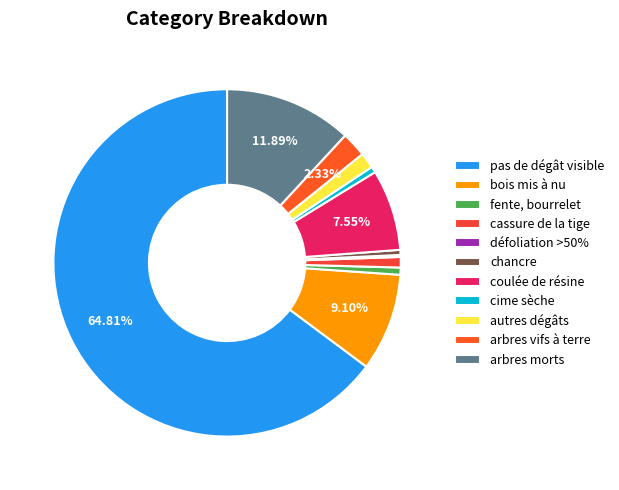

To the nearest percent, what is the difference between the arbres vifs à terre and pas de dégât visible slice percentages?

62%